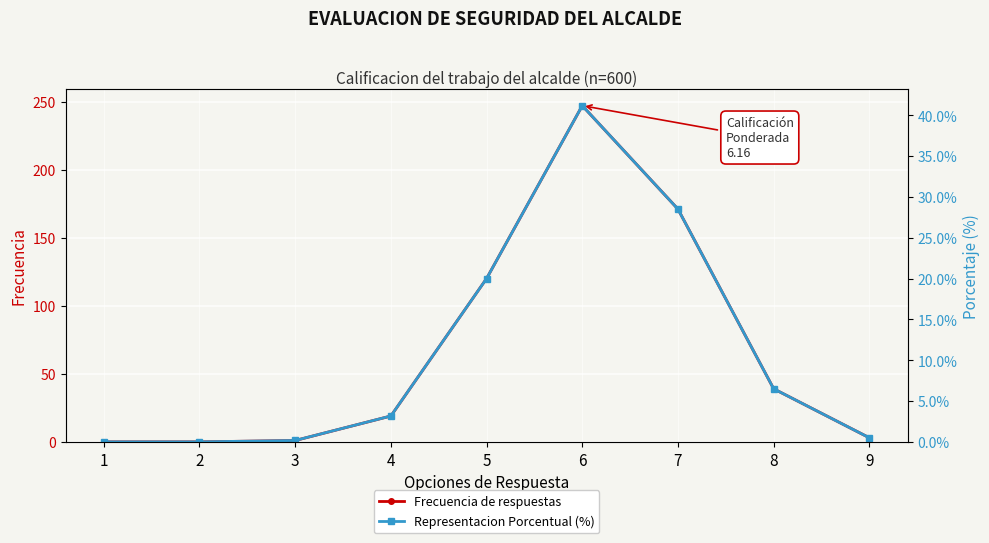

What is the spread (max minus min) of values at 4?

15.8